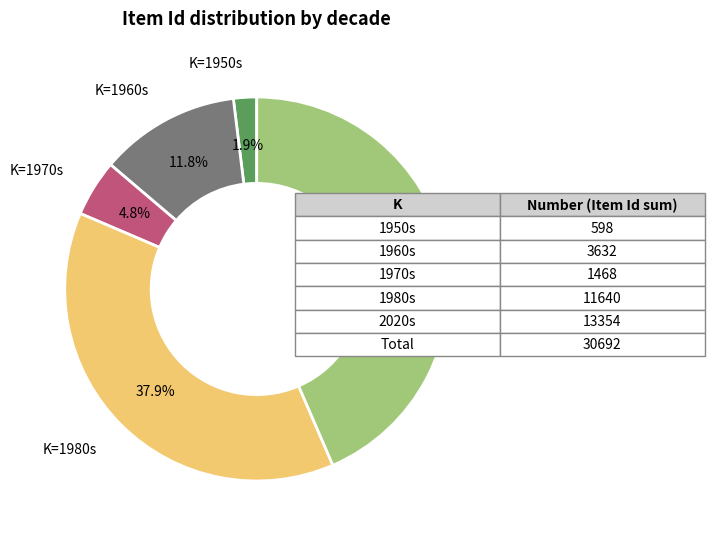

Is there any slice that represents more than half of the pie?

No